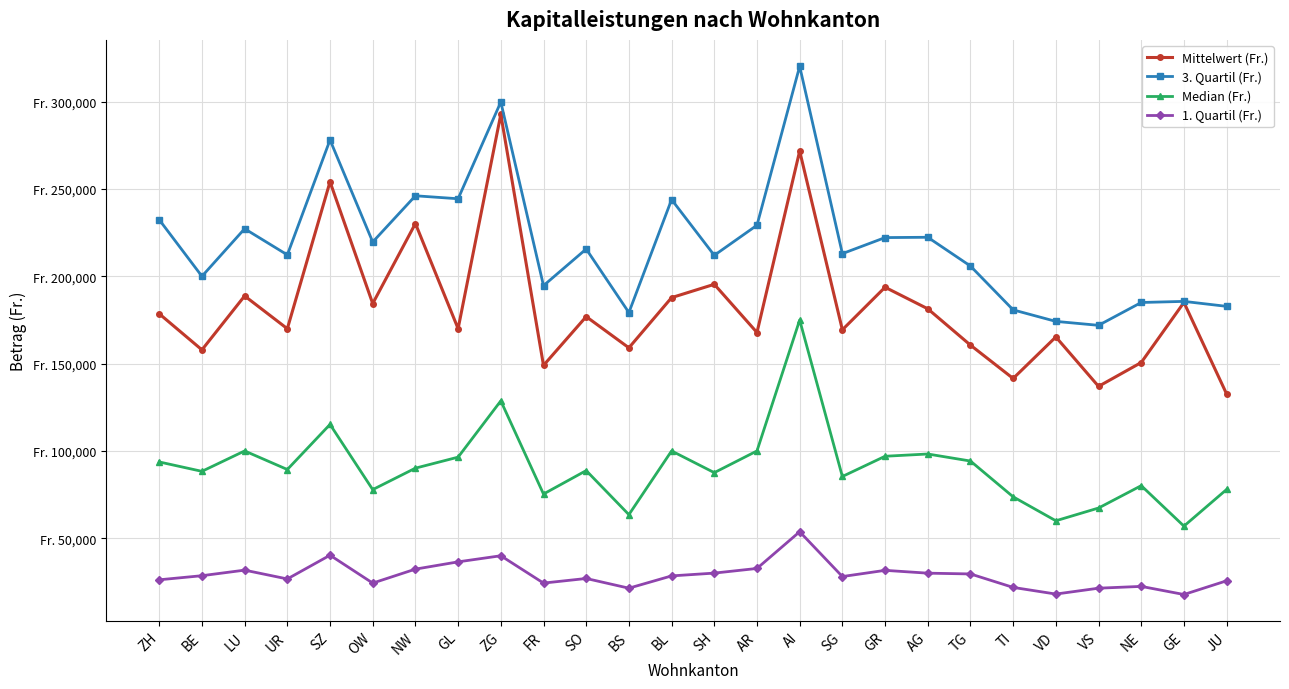

Is this an area chart (filled region under the line)?

No